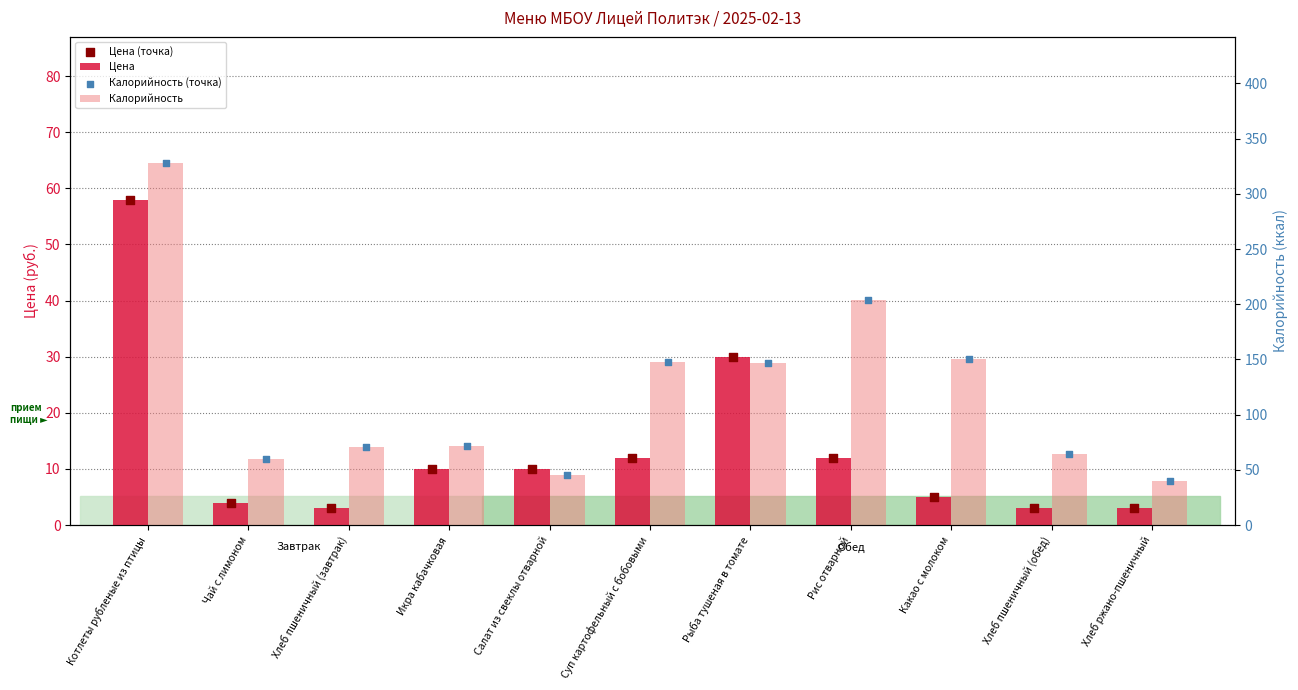

Which series has the largest Y range (max minus min)?

Калорийность